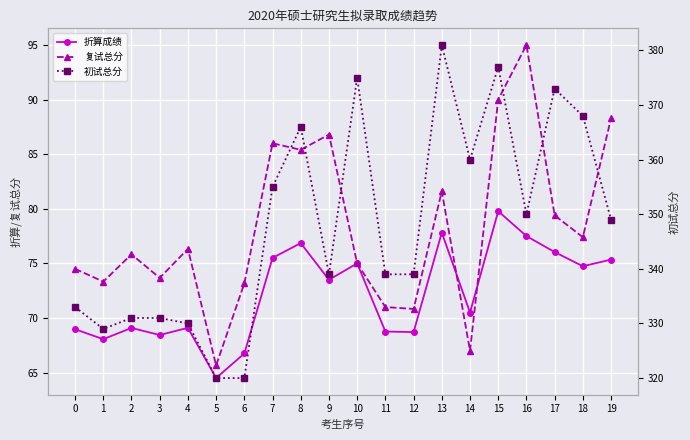

List the series in order of their peak value, highest first.

初试总分, 复试总分, 折算成绩